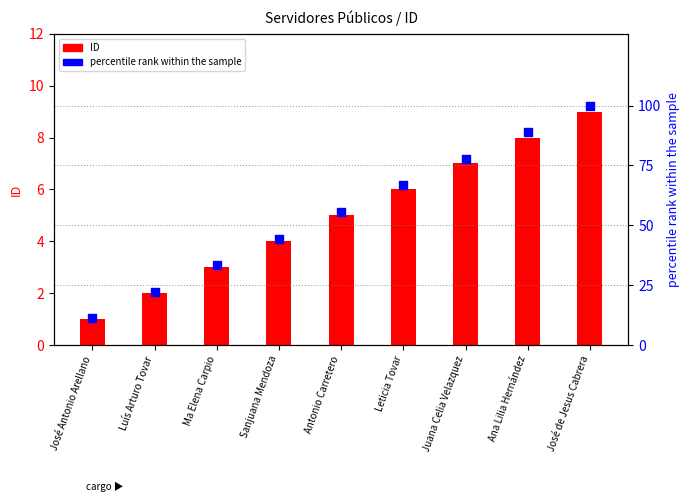

What is the total value across all series at José Antonio Arellano?

12.1